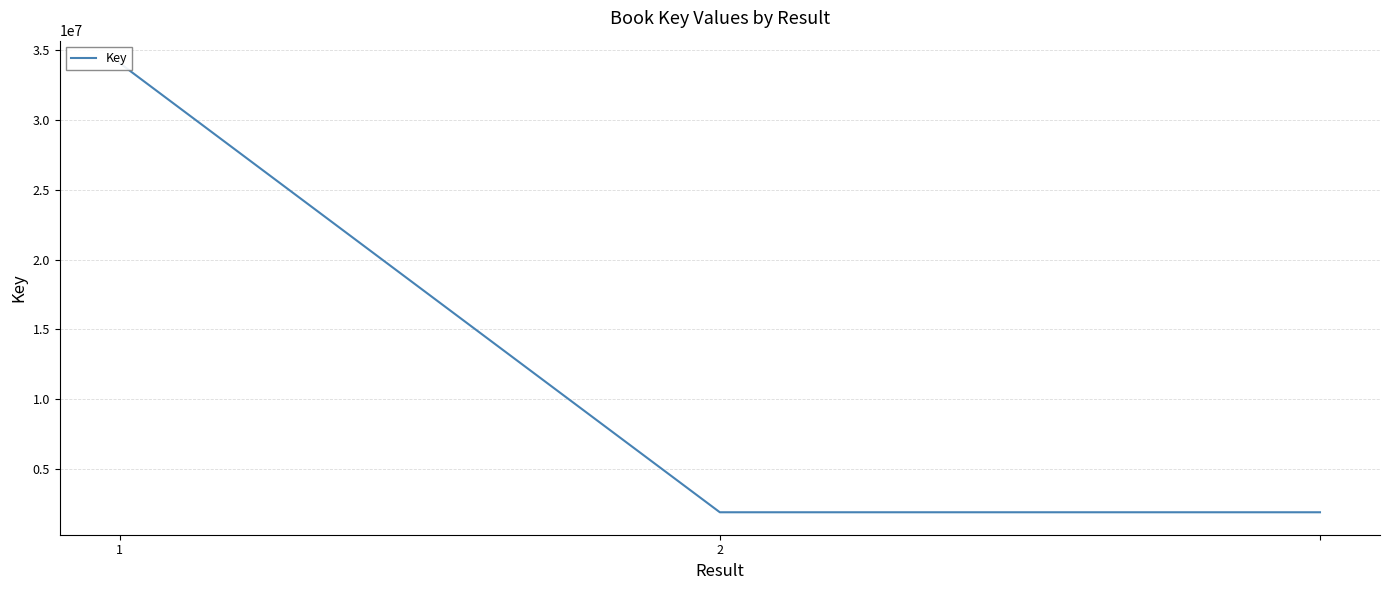

The value at 2 is 1923269. True or false?

True